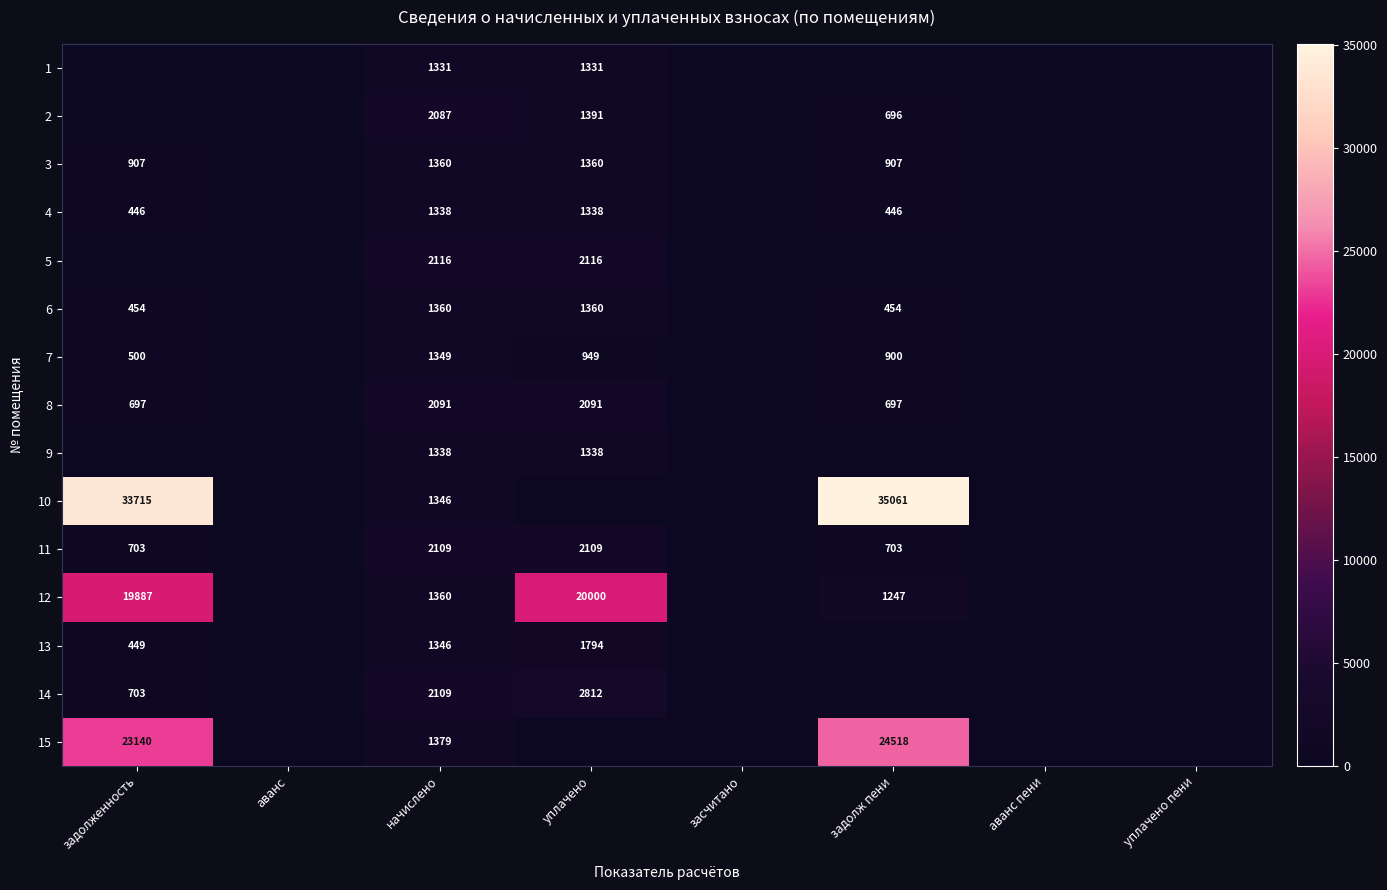

Count the number of categories in the chart.

8